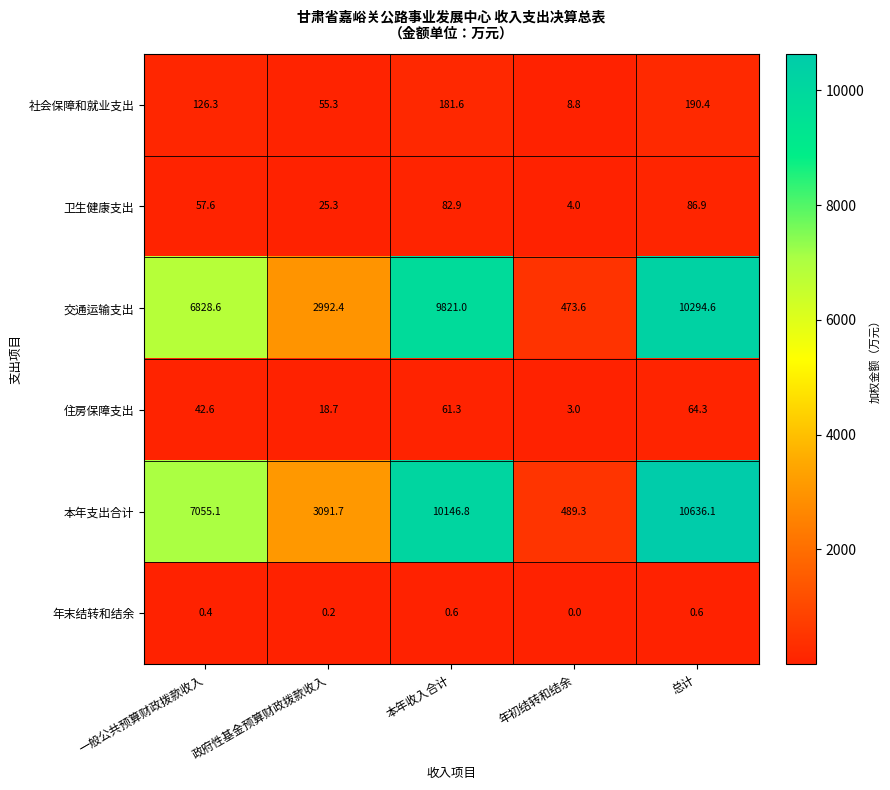

What is the average value of the 交通运输支出 series?

6082.0